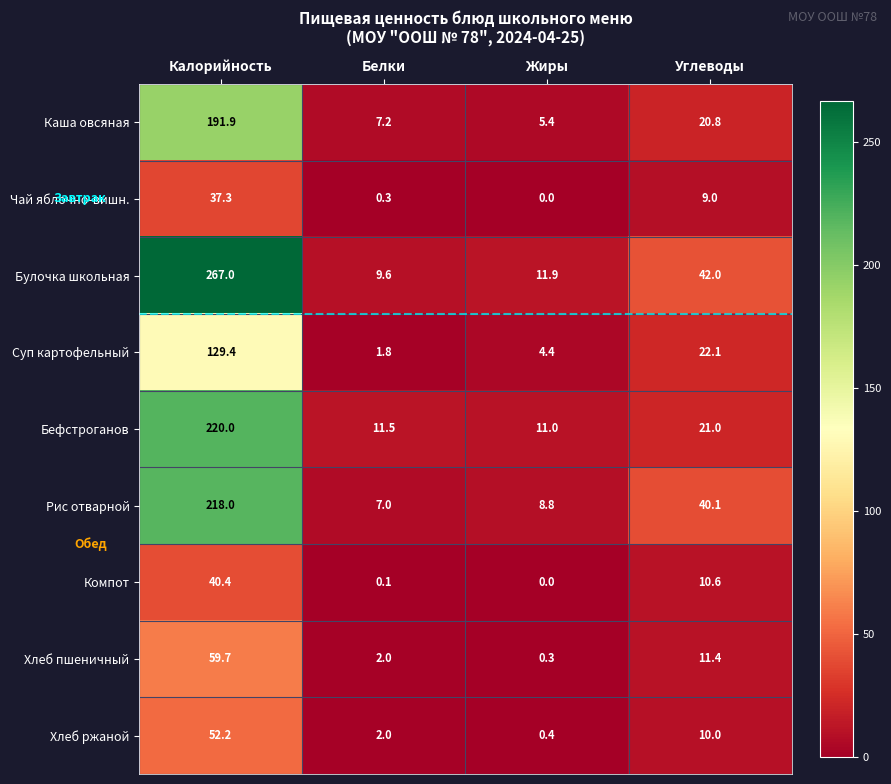

What is the total value across all series at Калорийность?

1215.9